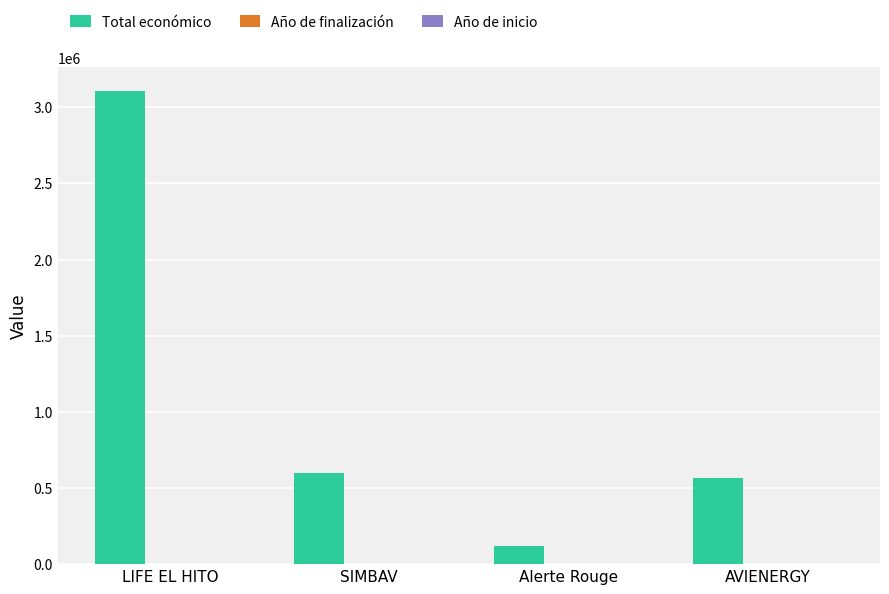

At which category does the chart reach its peak across all series?

LIFE EL HITO